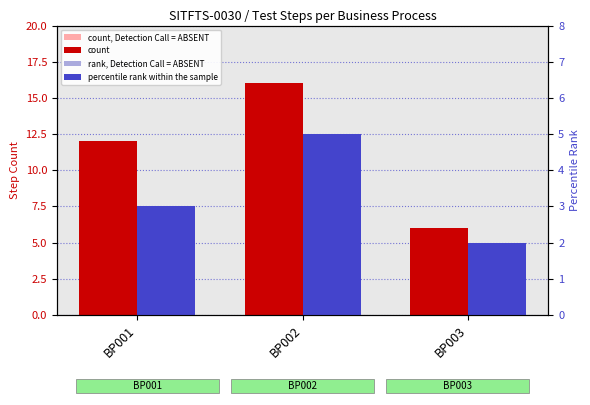

Read the percentile rank within the sample value at BP001.

3